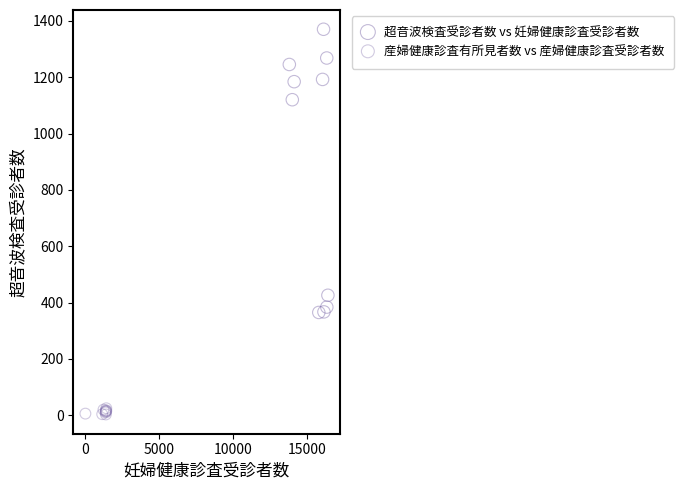

Which series contains the highest Y value?

超音波検査受診者数 vs 妊婦健康診査受診者数